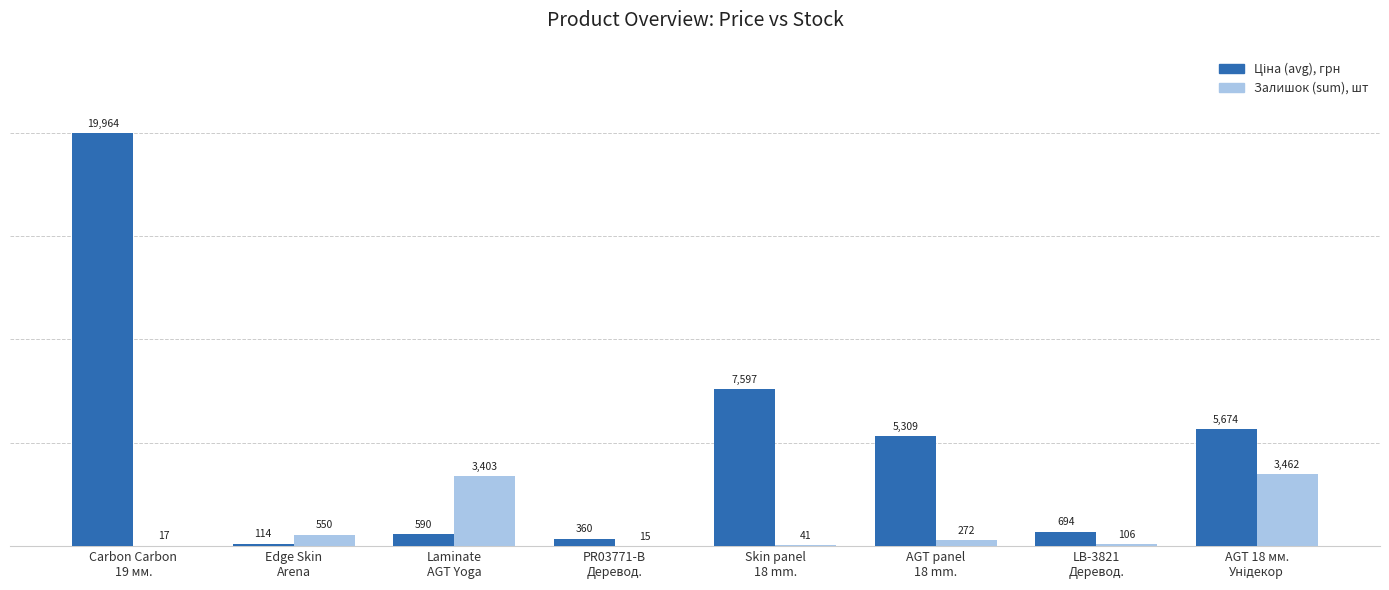

What is the maximum value shown in the chart?

19964.2